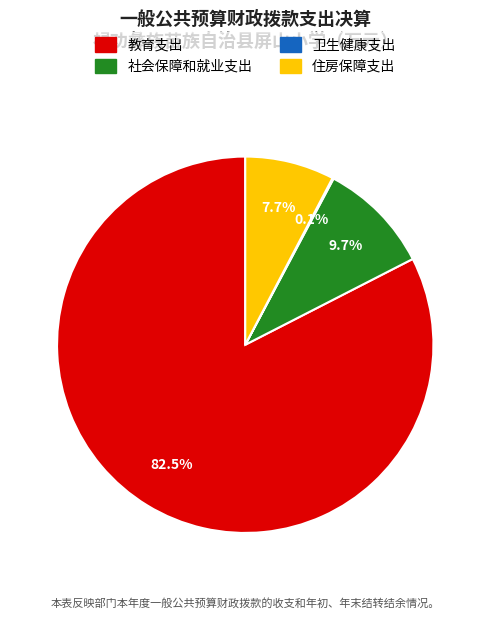

To the nearest percent, what is the combined percentage of 住房保障支出 and 教育支出?

90%